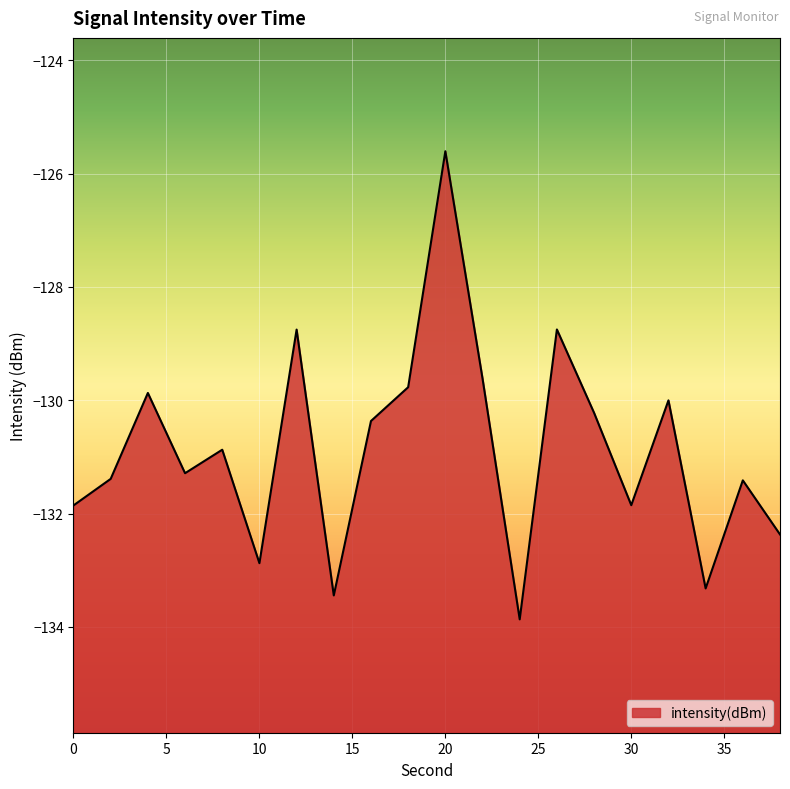

What is the sum of all values?

-2617.5